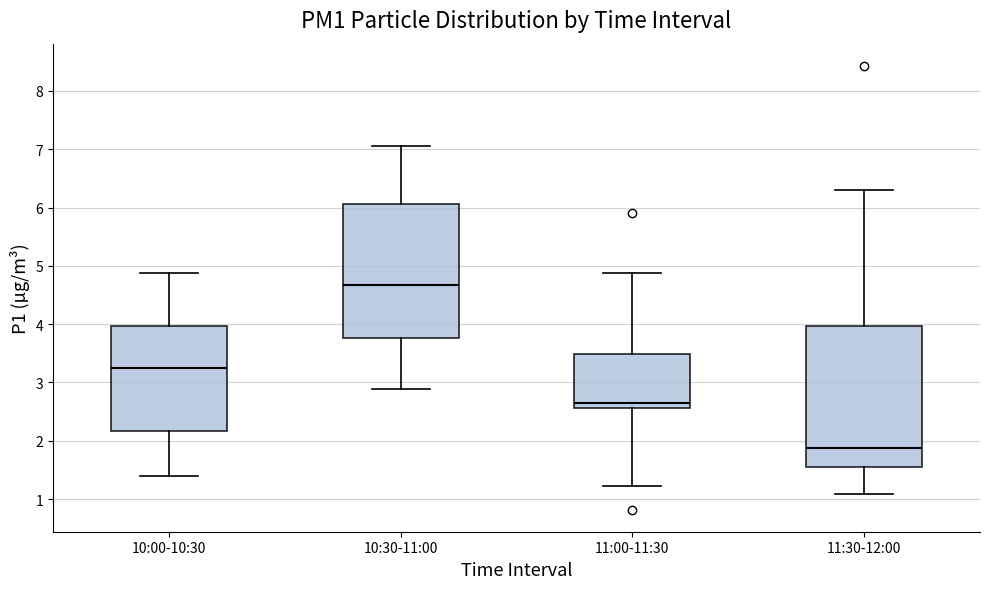

Which box is the tallest, from its lower edge to its upper edge?

11:30-12:00